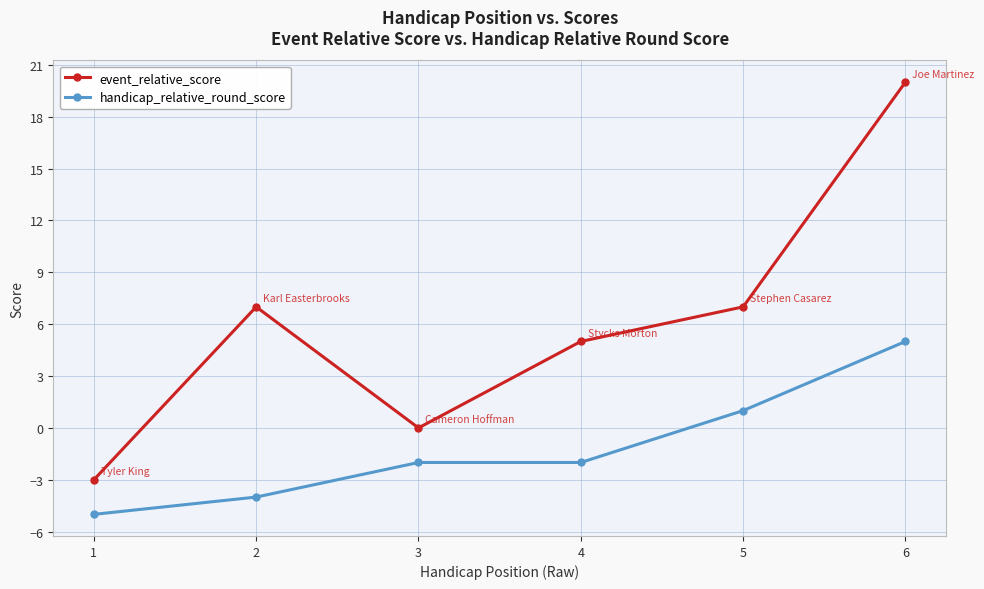

Is this an area chart (filled region under the line)?

No